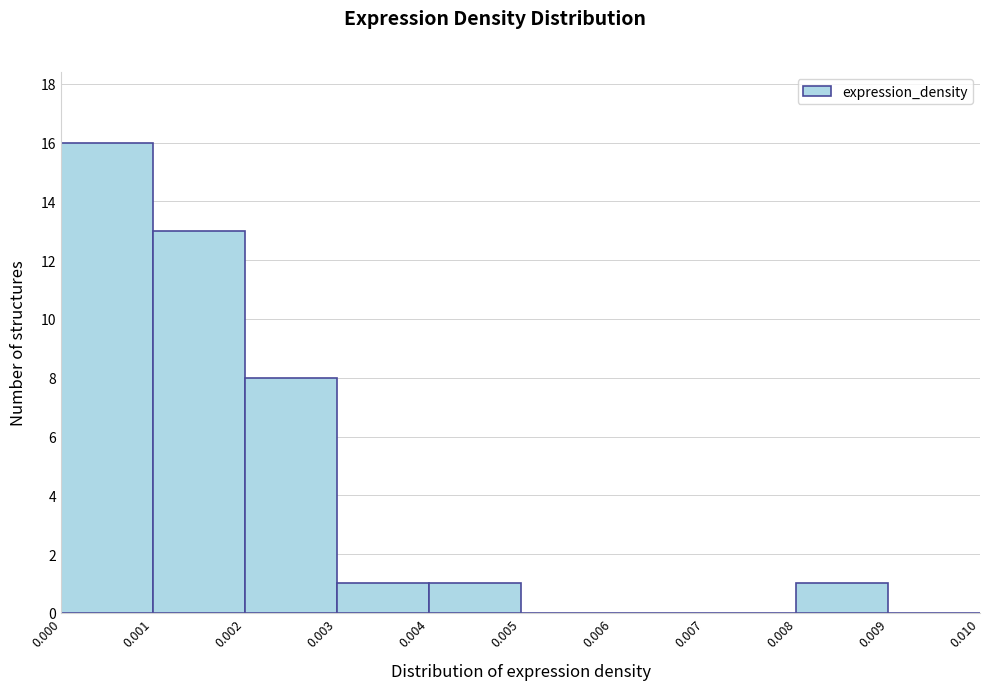

Over which range of the x-axis is the bar tallest?

0.000 to 0.001